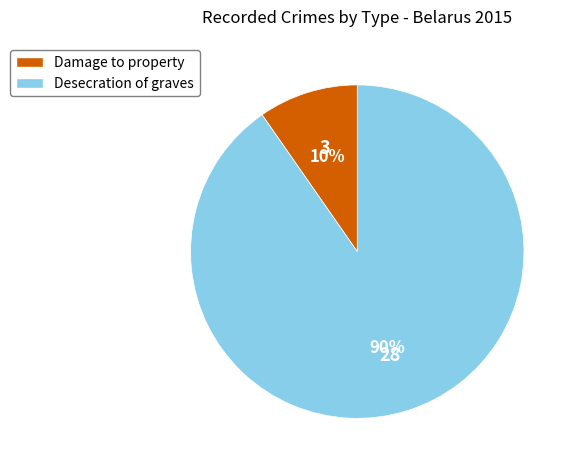

Do Damage to property and Desecration of graves together represent more than half of the pie?

Yes